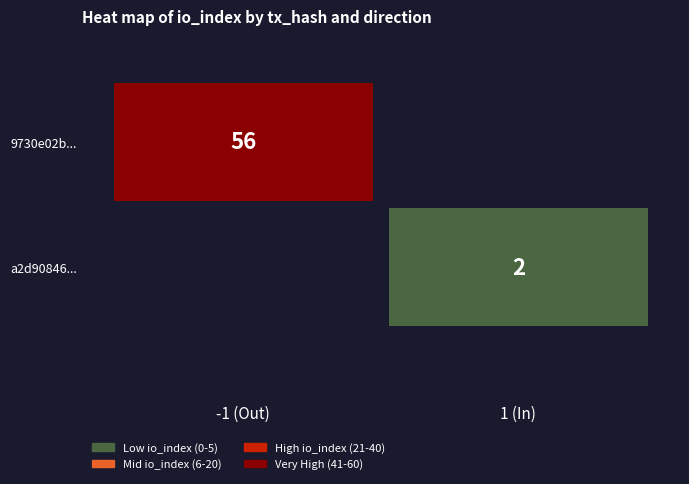

True or false: 9730e02bd1abcfc5f2e8432c816951b16811857 has a value of 56 at io_index.

True